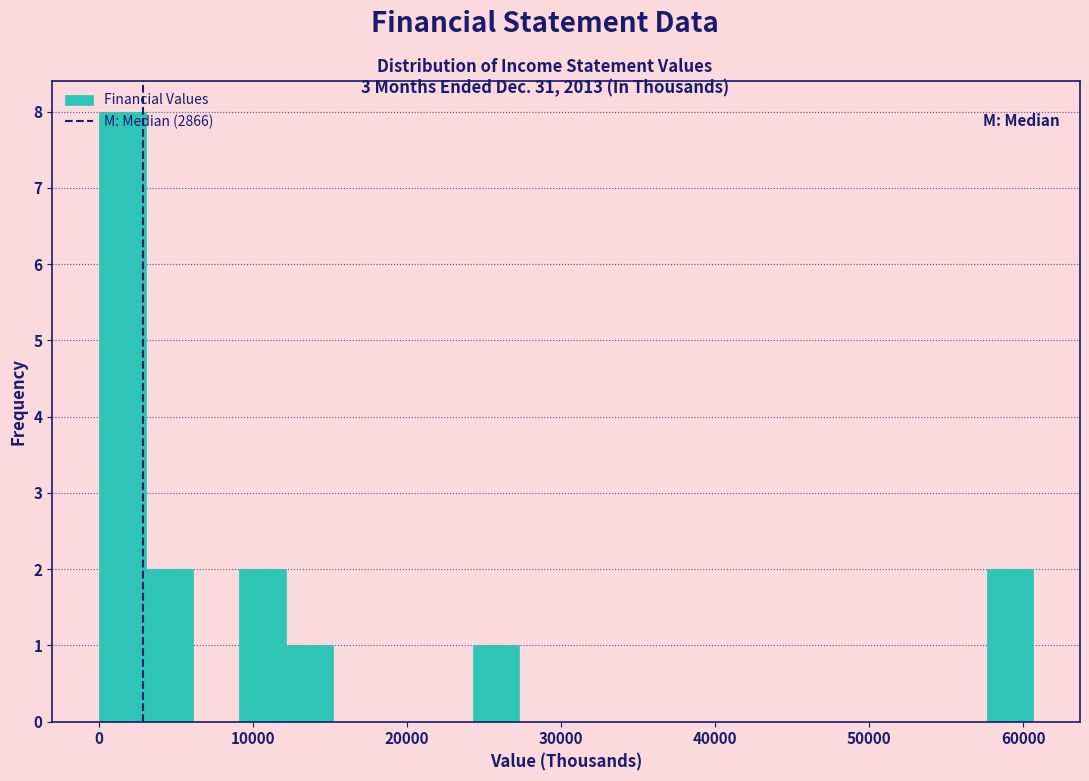

Read against the x-axis, roughly where is the centre of the tallest bar?

2000